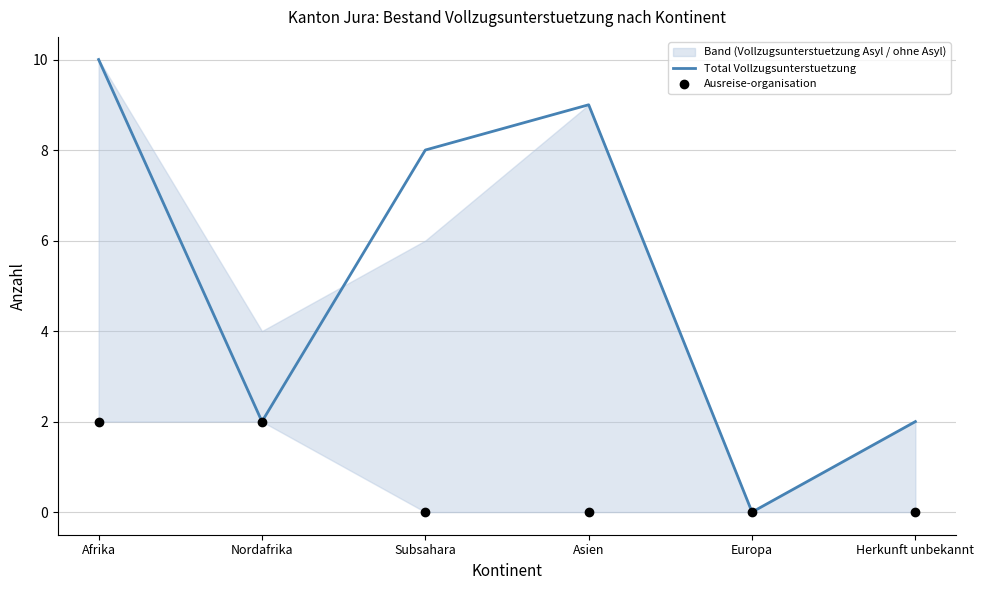

Which series reaches the minimum Y coordinate?

Total Vollzugsunterstuetzung